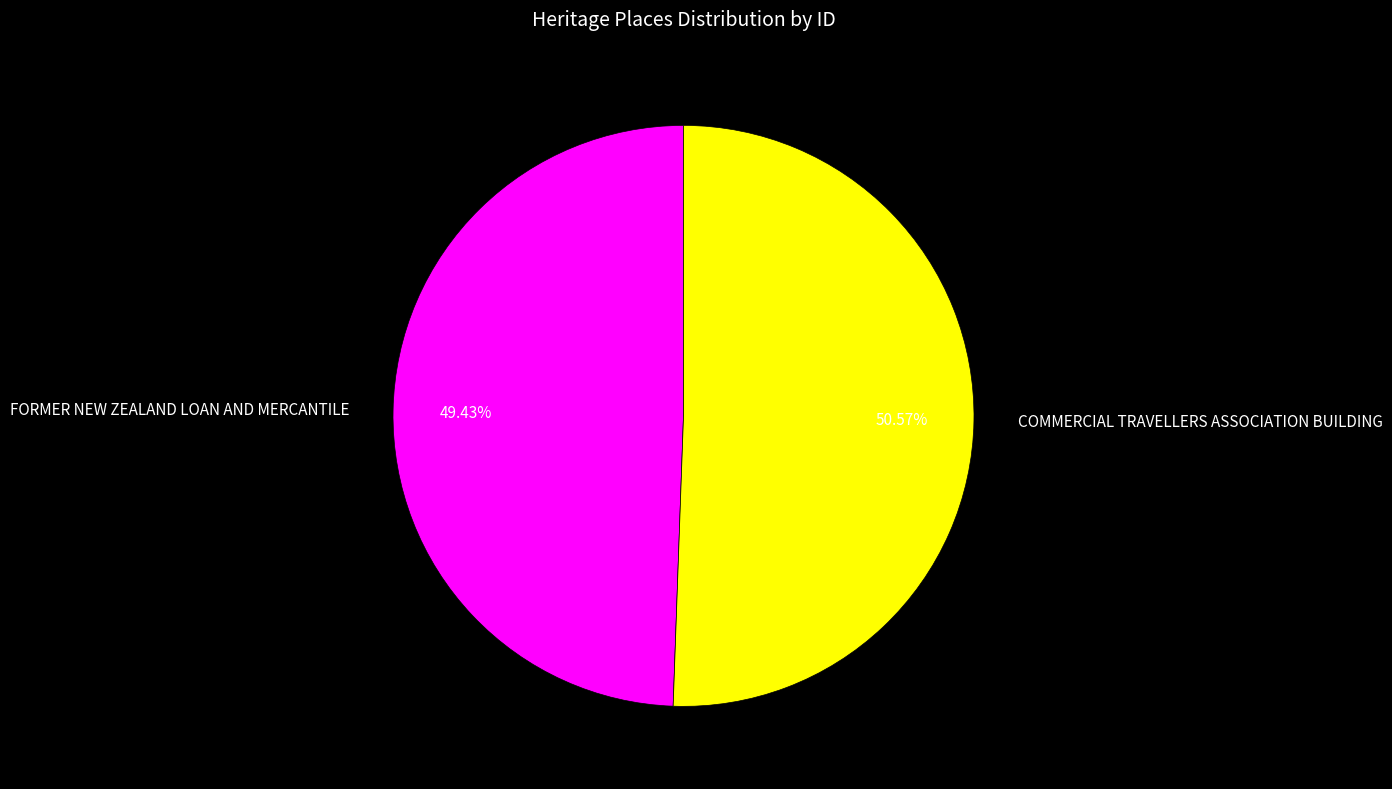

Which category accounts for the majority?

COMMERCIAL TRAVELLERS ASSOCIATION BUILDING